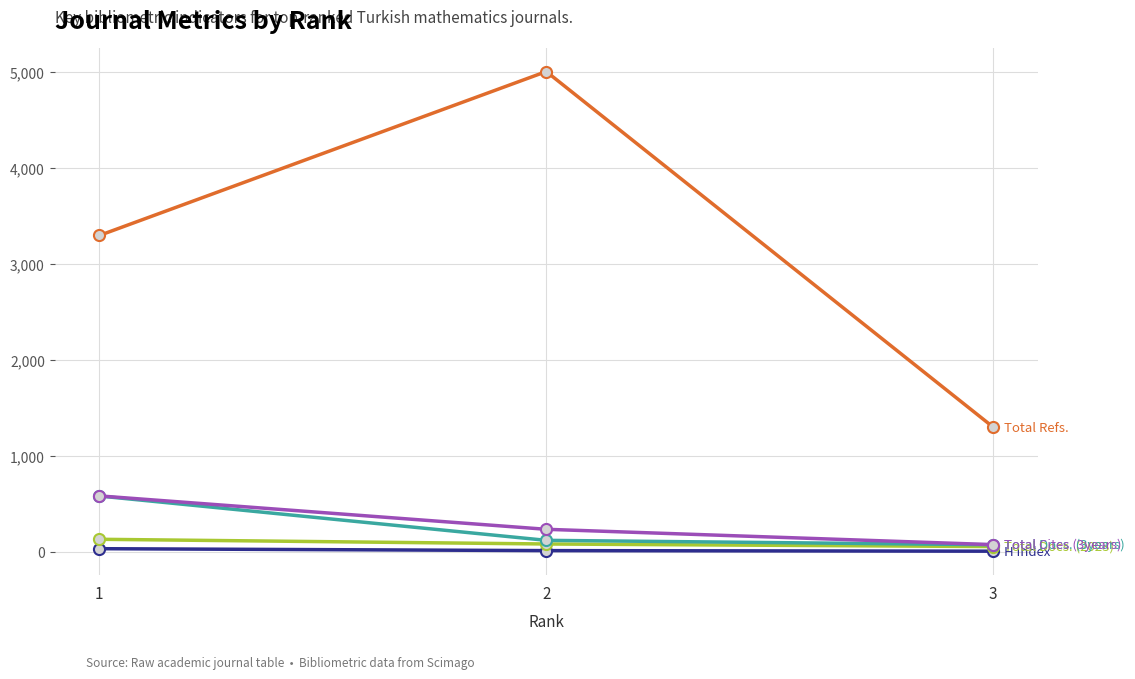

How many categories are shown in the chart?

3